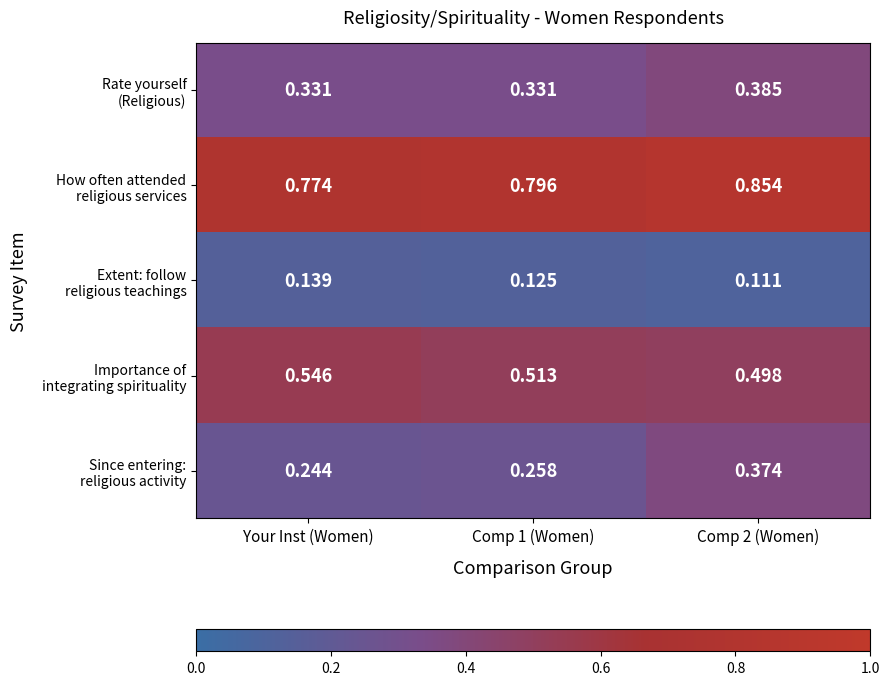

What is the difference between the highest and lowest values at Comp 2 (Women)?

0.7